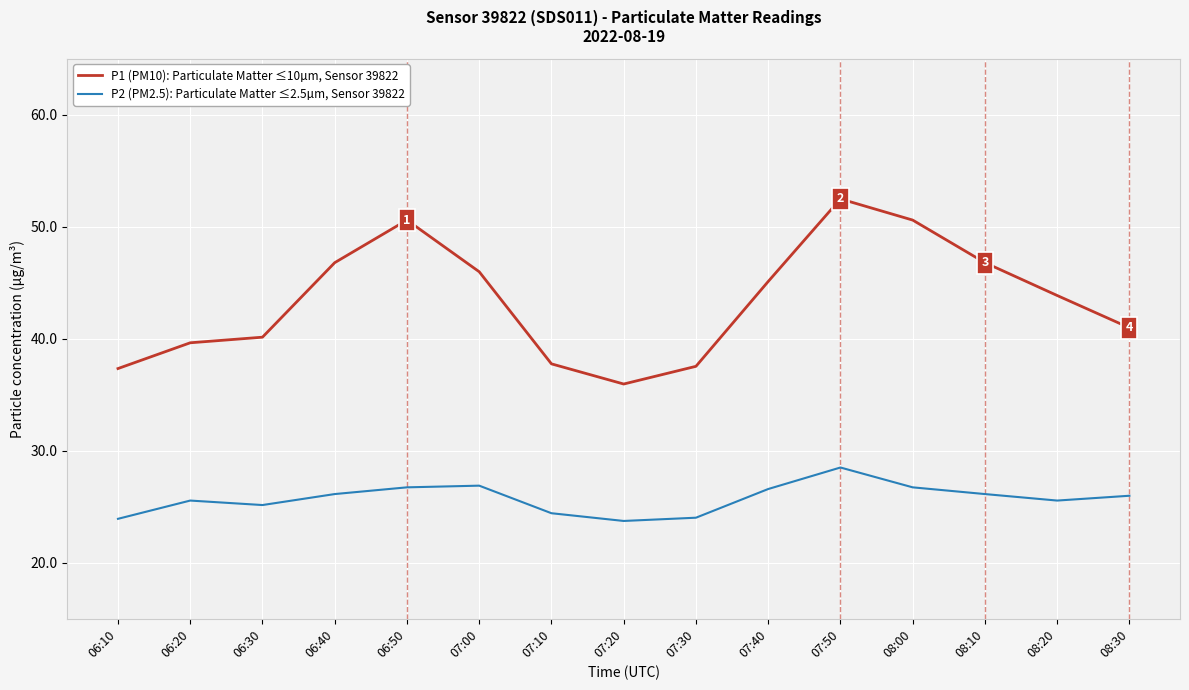

What is the minimum value for P2 (PM2.5): Particulate Matter ≤2.5µm, Sensor 39822?

23.7